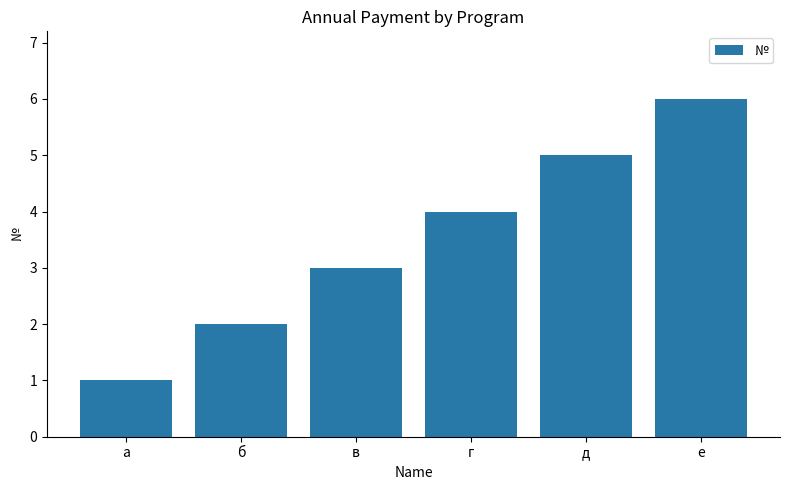

Reading right to left, what are all the values shown in this chart?

е=6	д=5	г=4	в=3	б=2	а=1